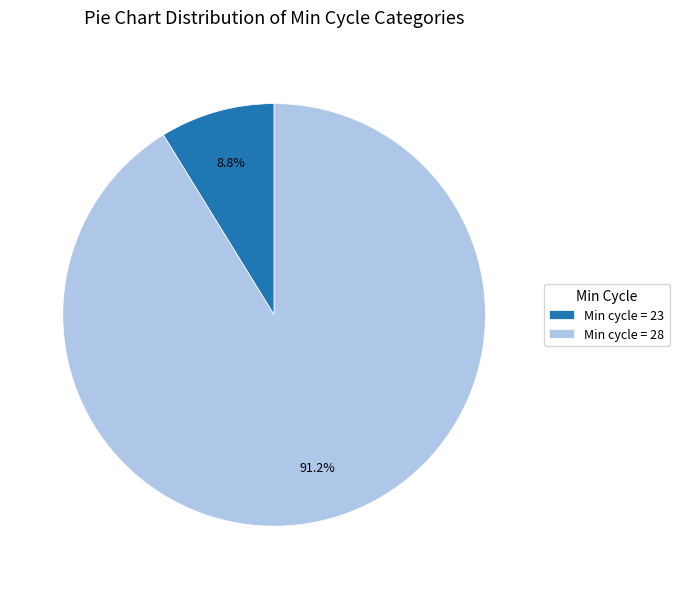

To the nearest percent, what is the difference between the largest and smallest slice percentages?

82%